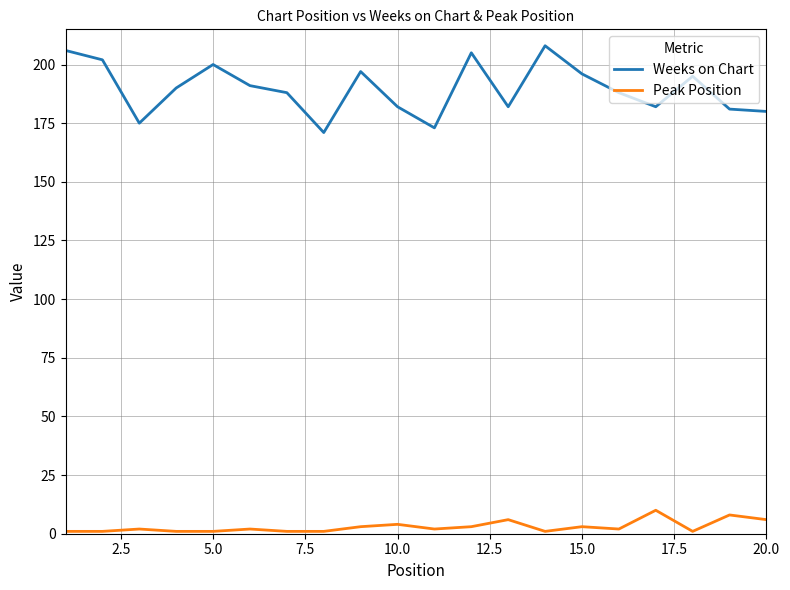

Reading left to right, list all the values displayed in this chart.

Weeks on Chart: 206	202	175	190	200	191	188	171	197	182	173	205	182	208	196	188	182	195	181	180
Peak Position: 1	1	2	1	1	2	1	1	3	4	2	3	6	1	3	2	10	1	8	6